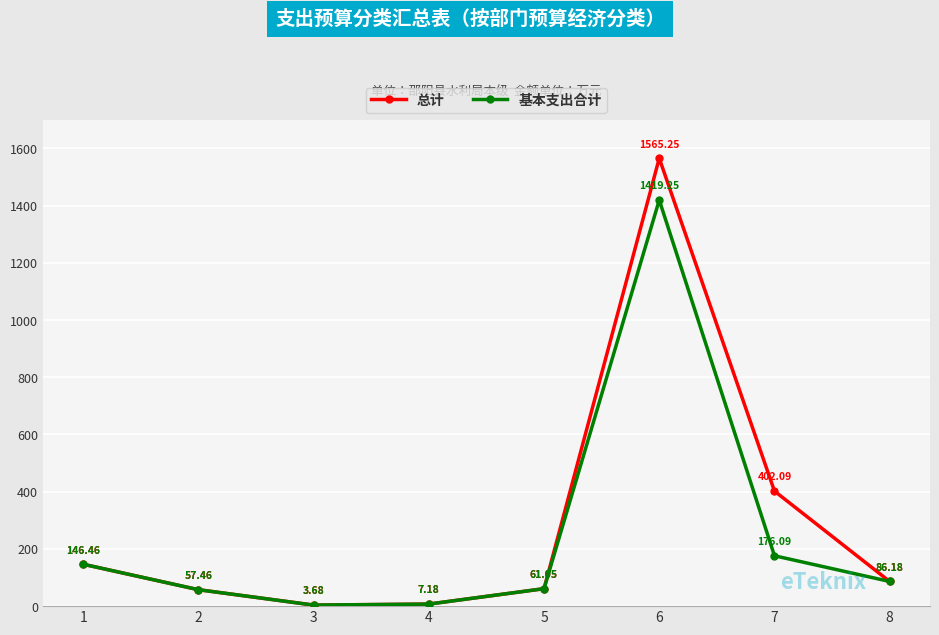

At which category does 基本支出合计 reach its first local peak?

6